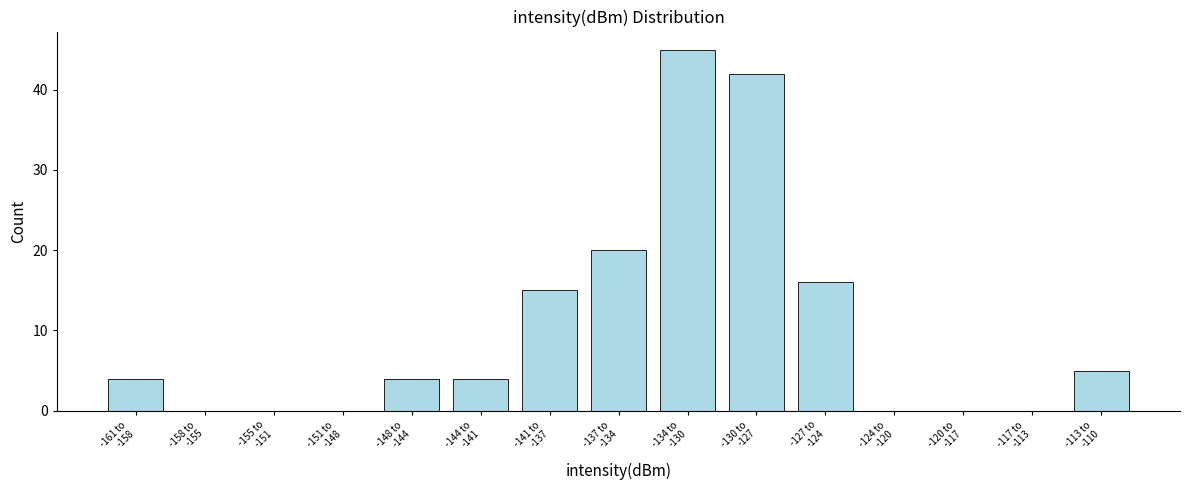

What is the maximum value shown in the chart?

45